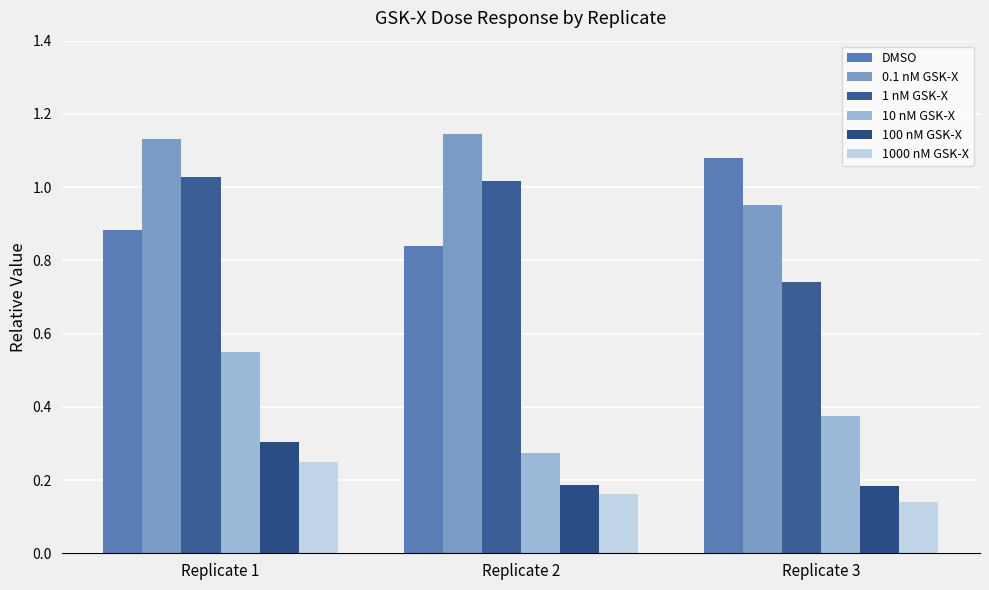

Rank the categories by 10 nM GSK-X value from highest to lowest.

Replicate 1, Replicate 3, Replicate 2